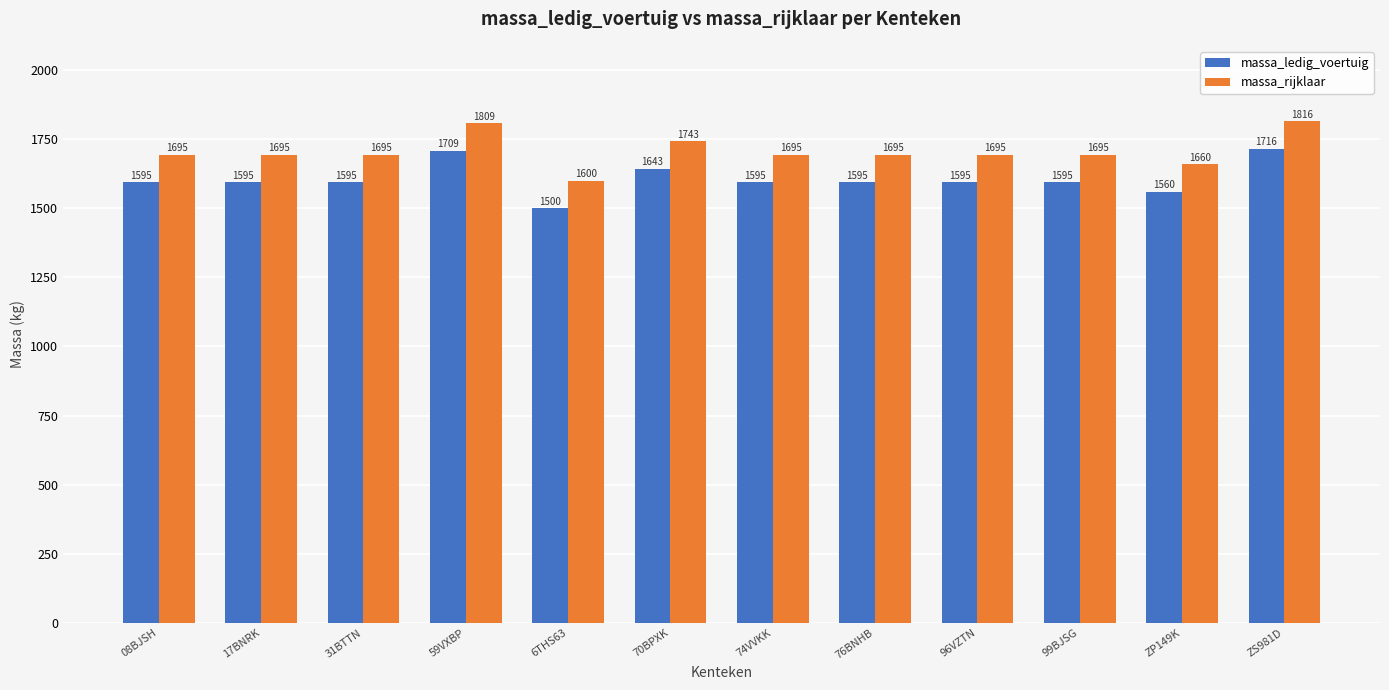

Does the chart contain stacked bars?

No